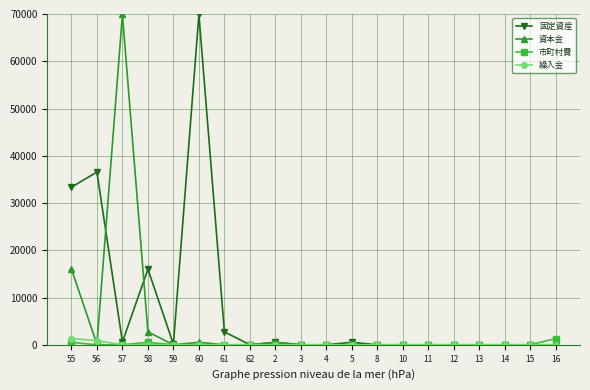

How many series are shown in this chart?

4